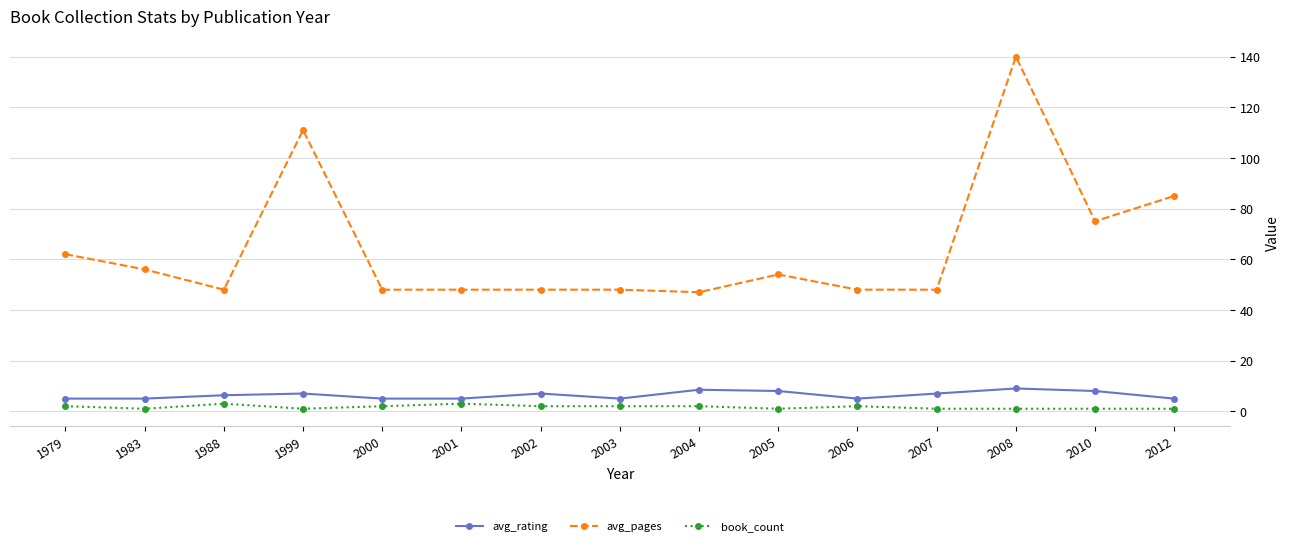

True or false: avg_rating has more than 0 interior local peaks.

True